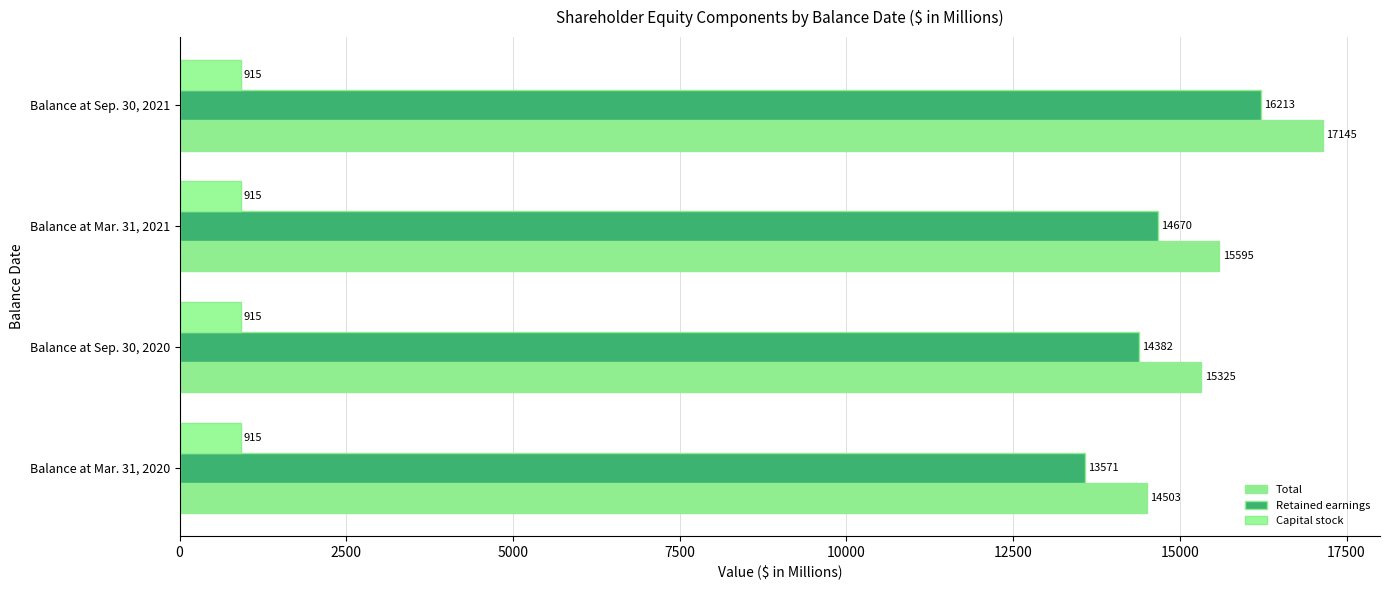

How many data points does each series have?

4